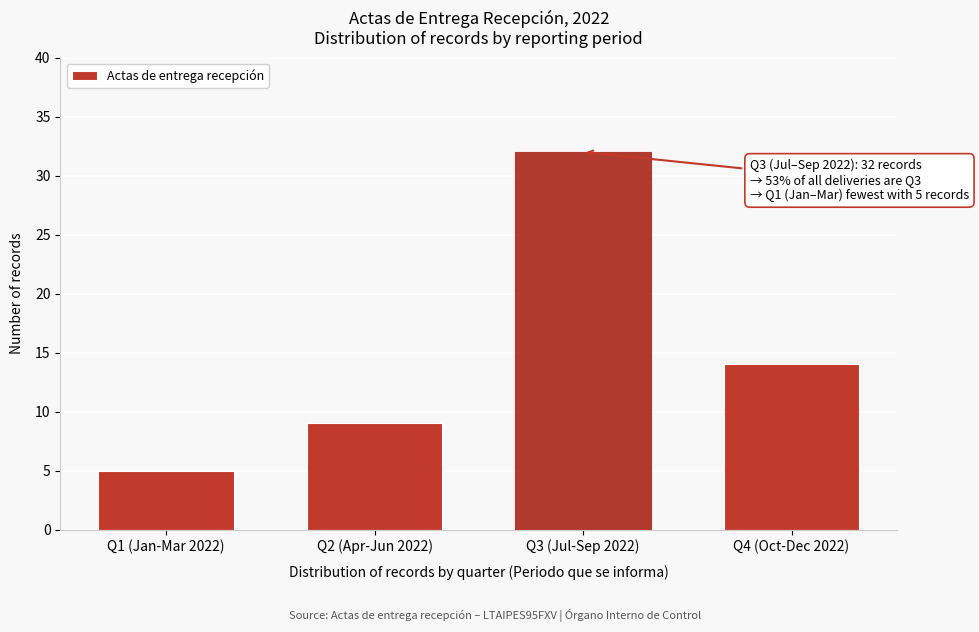

Reading left to right, extract all data points from this chart.

5	9	32	14